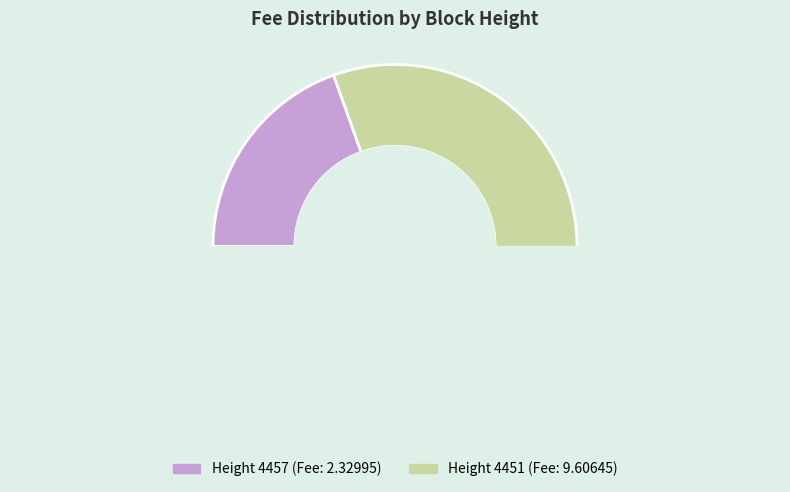

Combined, do 4451 and 4457 account for over 50%?

Yes